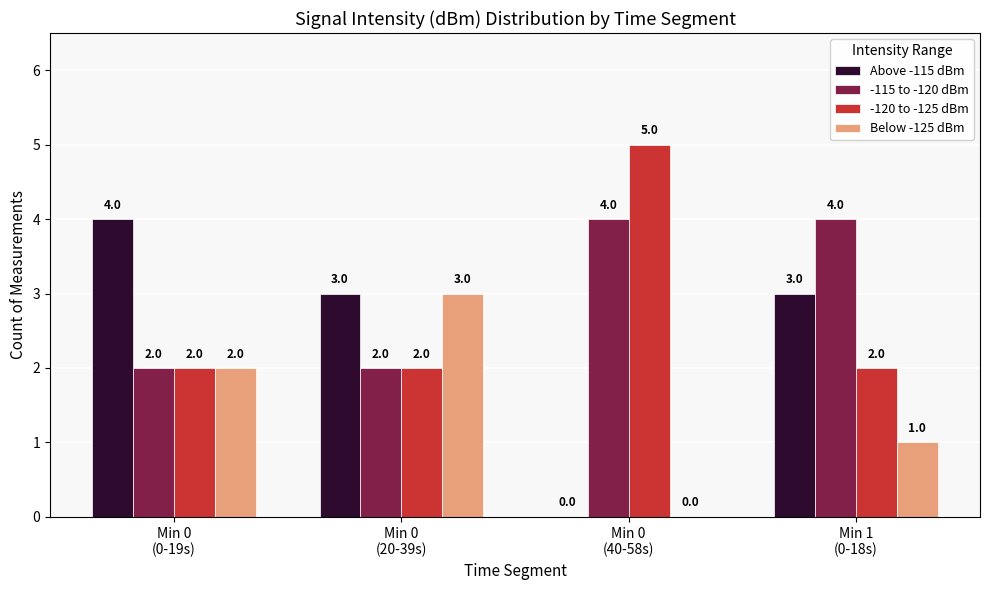

What are all the series names shown in the legend?

Above -115 dBm, -115 to -120 dBm, -120 to -125 dBm, Below -125 dBm